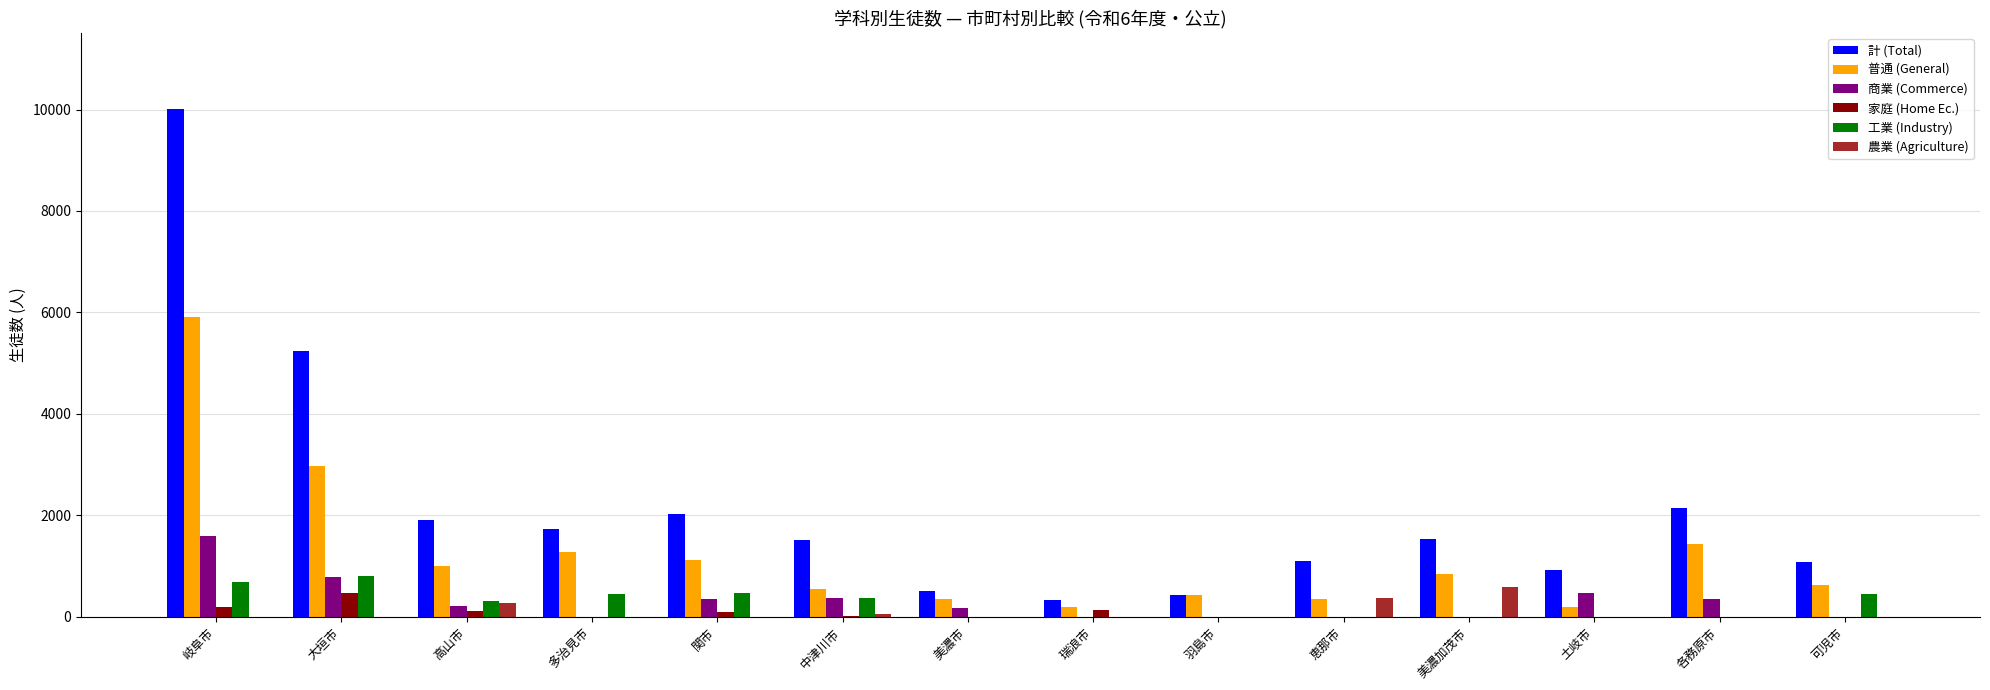

True or false: 計 (Total) has a value of 504 at 美濃加茂市.

False